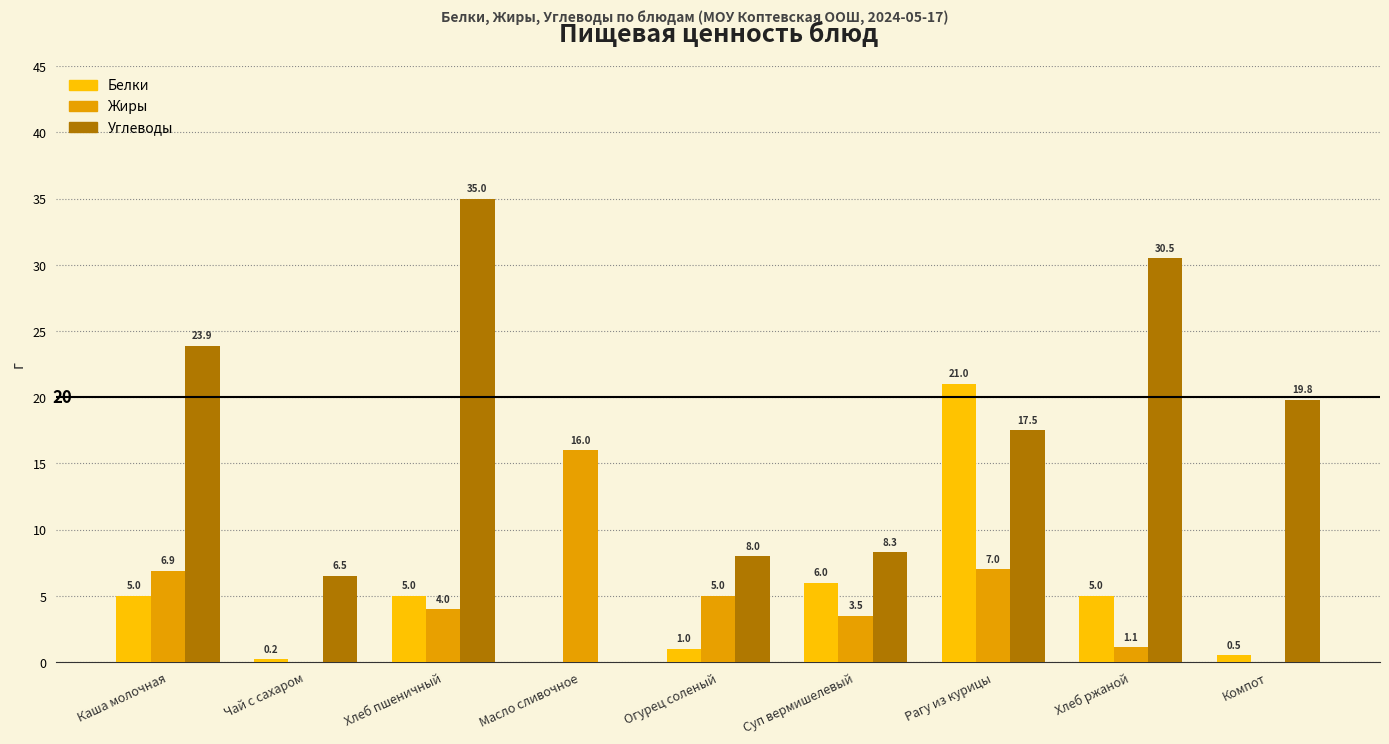

How many series are shown in this chart?

3